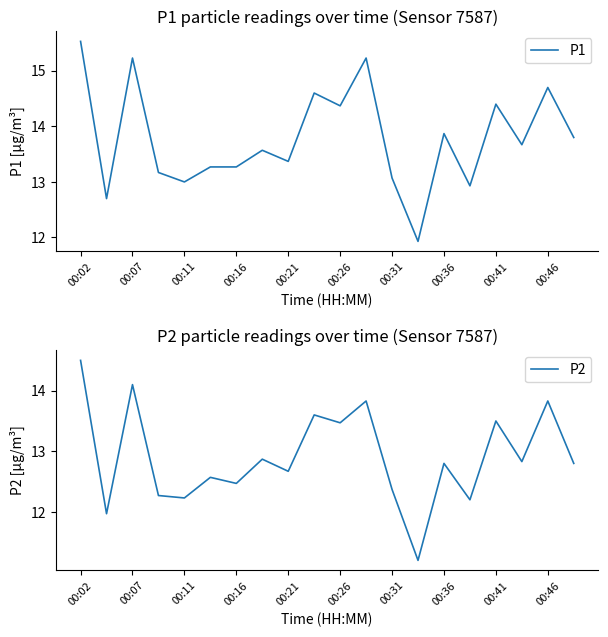

Which series has the largest total across all categories?

P1